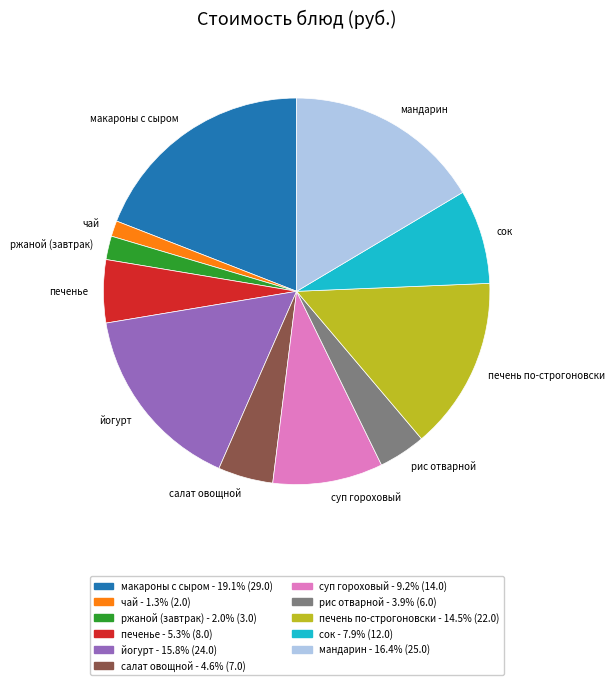

Combined, do печень по-строгоновски and ржаной (завтрак) account for over 50%?

No